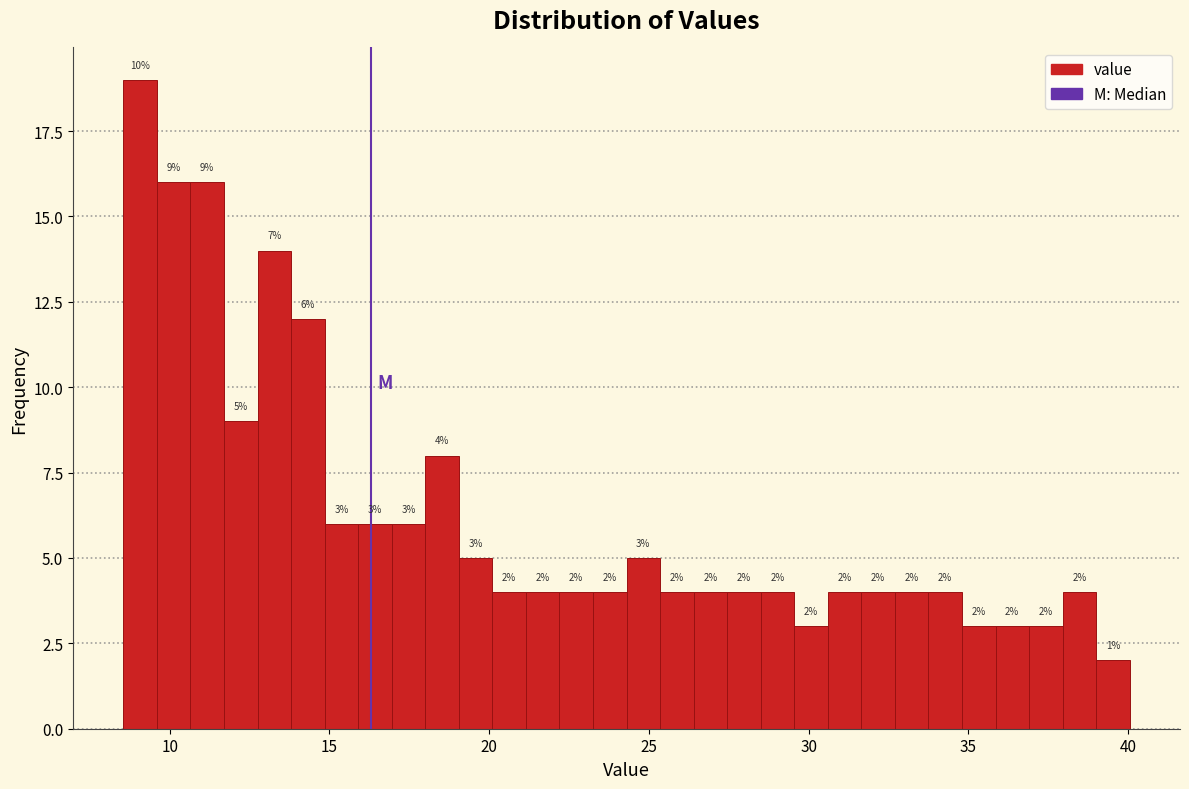

Read against the x-axis, roughly where is the centre of the tallest bar?

9.0